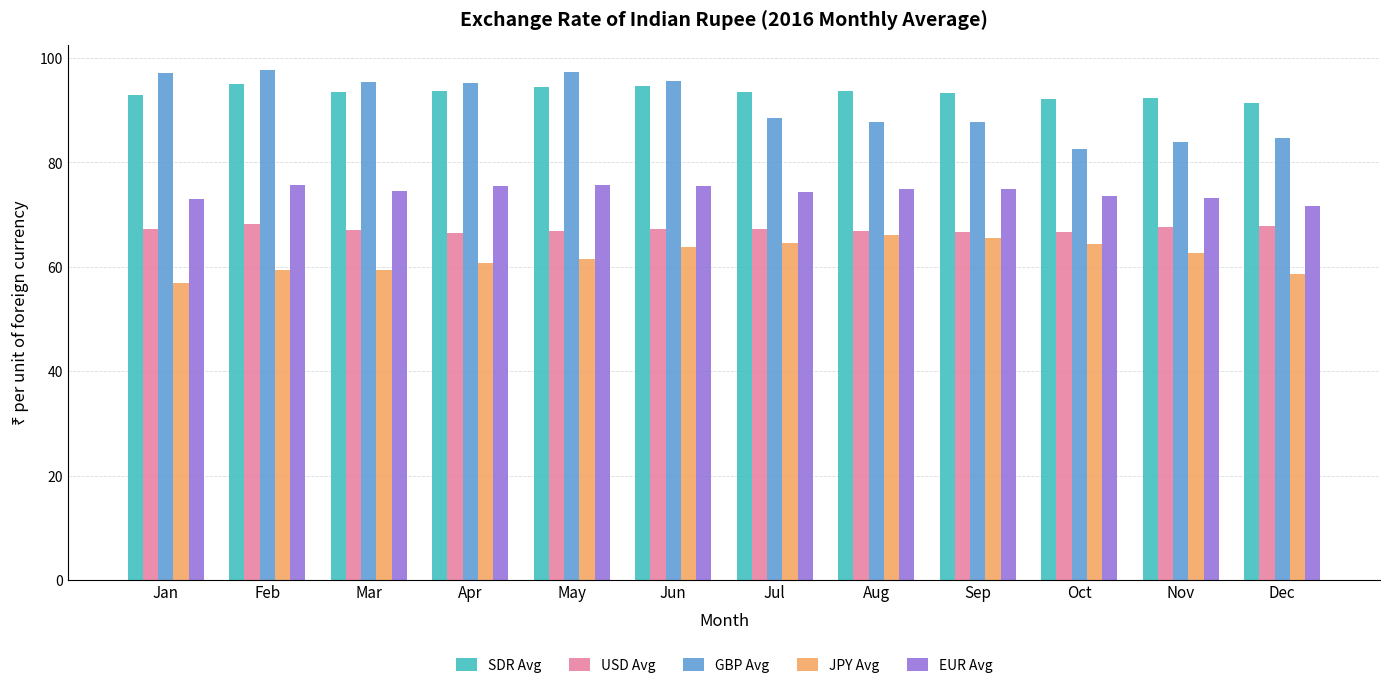

Which series has the largest total across all categories?

SDR Avg